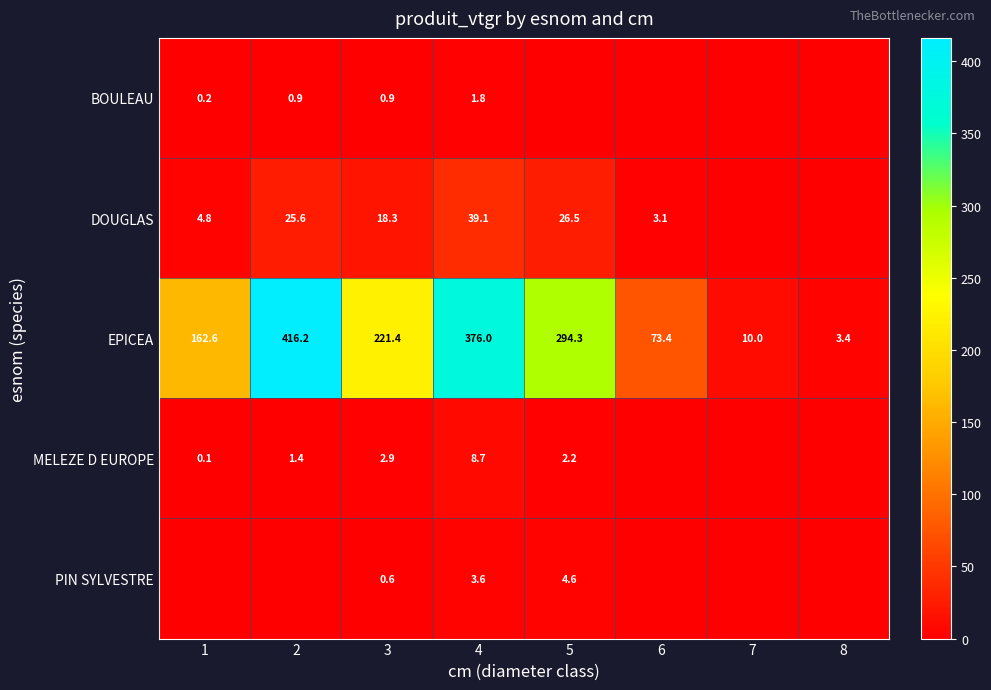

What is the difference between the MELEZE D EUROPE values at 5 and 1?

2.1